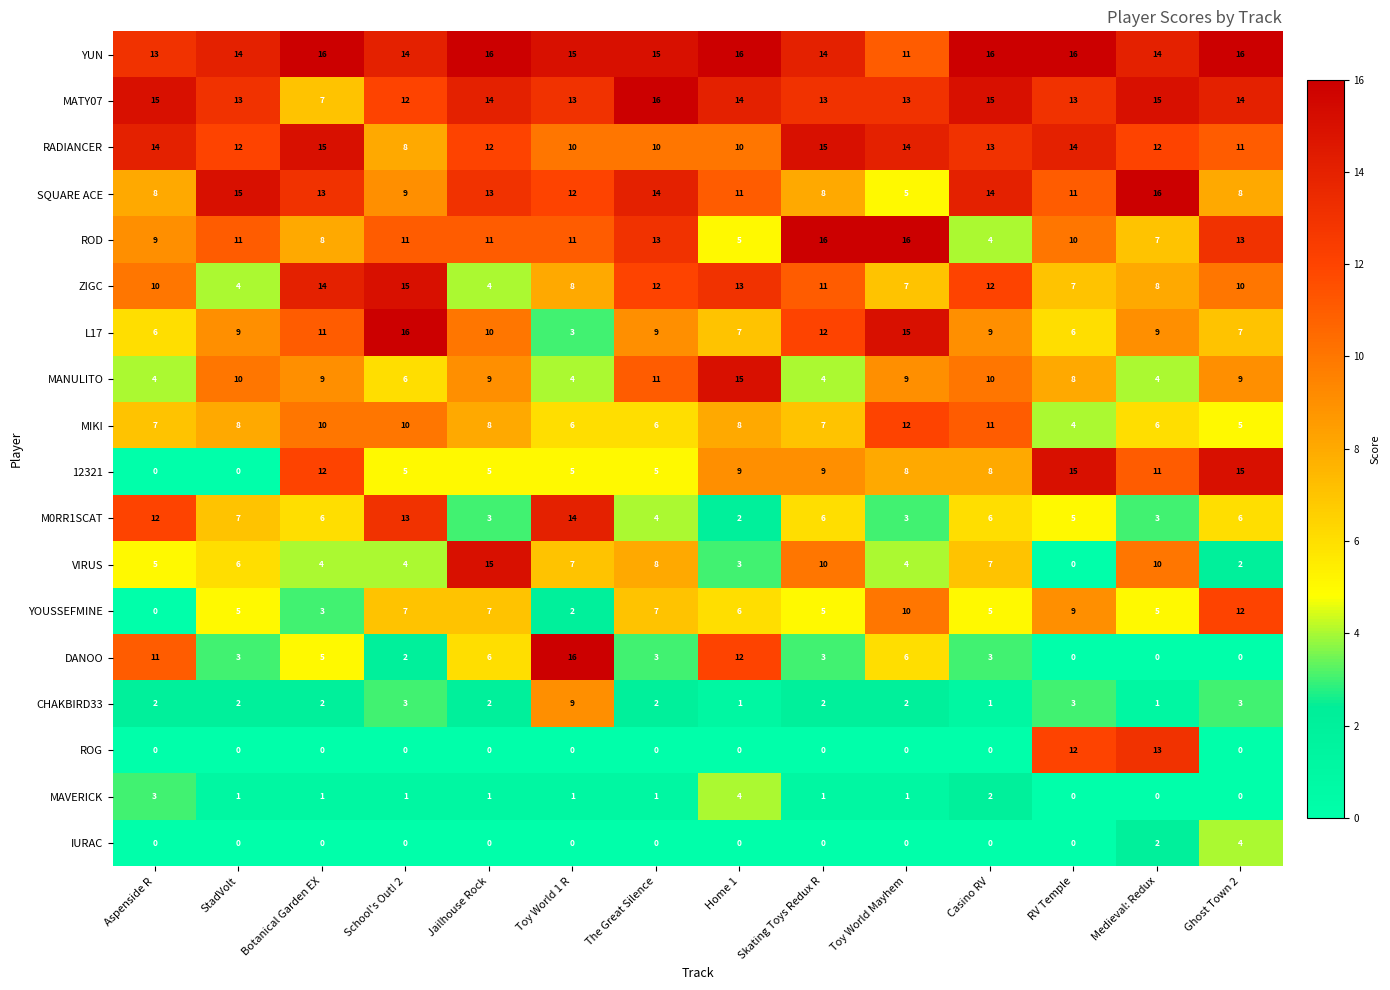

What is the maximum value for MIKI?

12